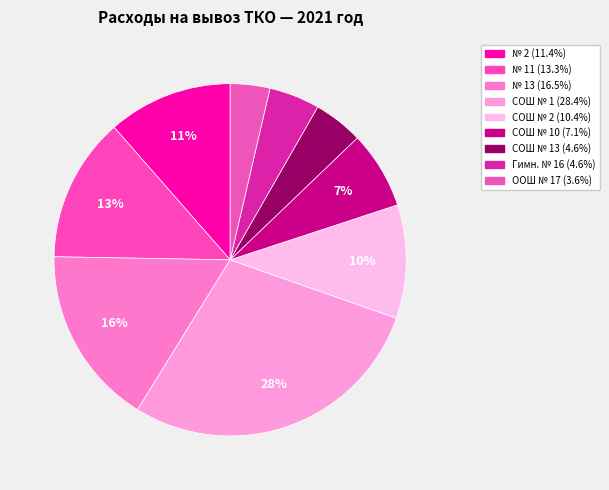

To the nearest percent, what is the average slice percentage?

11%